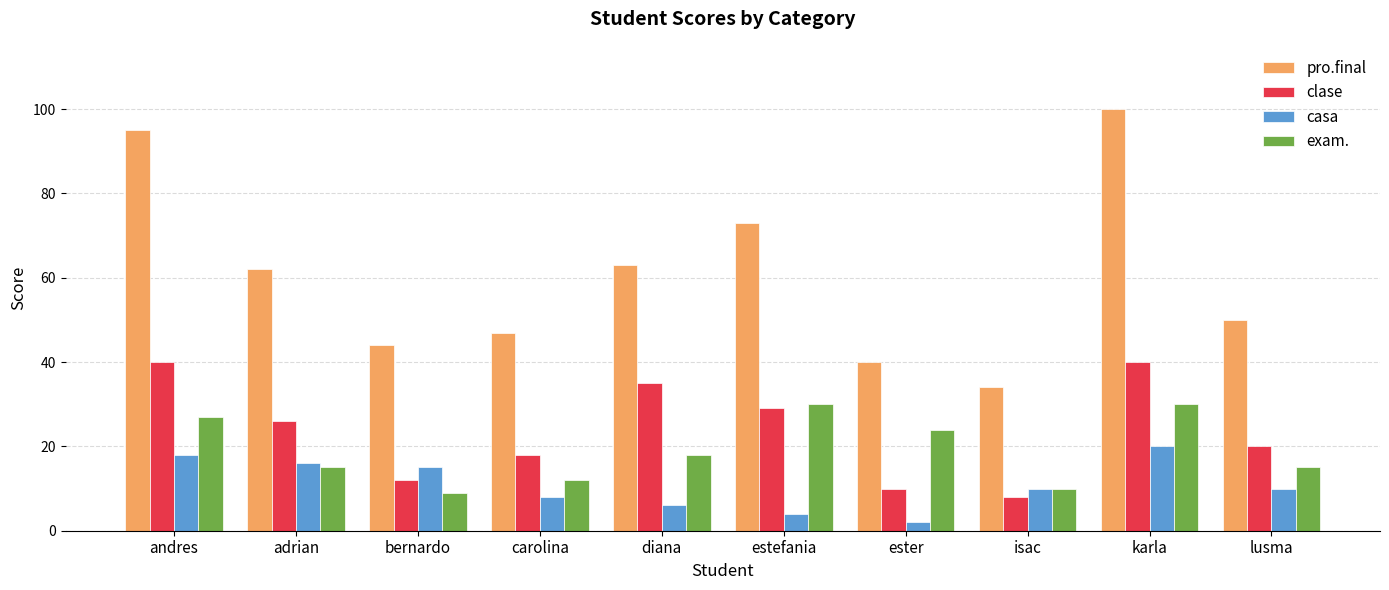

Which series has the widest spread of values?

pro.final